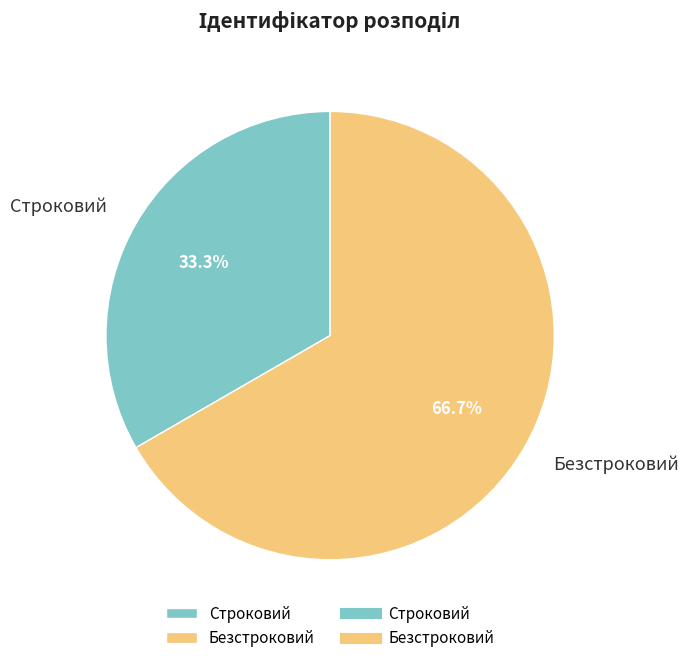

How many segments does this pie chart have?

2